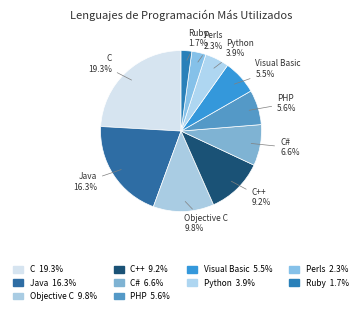

Combined, do C and Visual Basic account for over 50%?

No